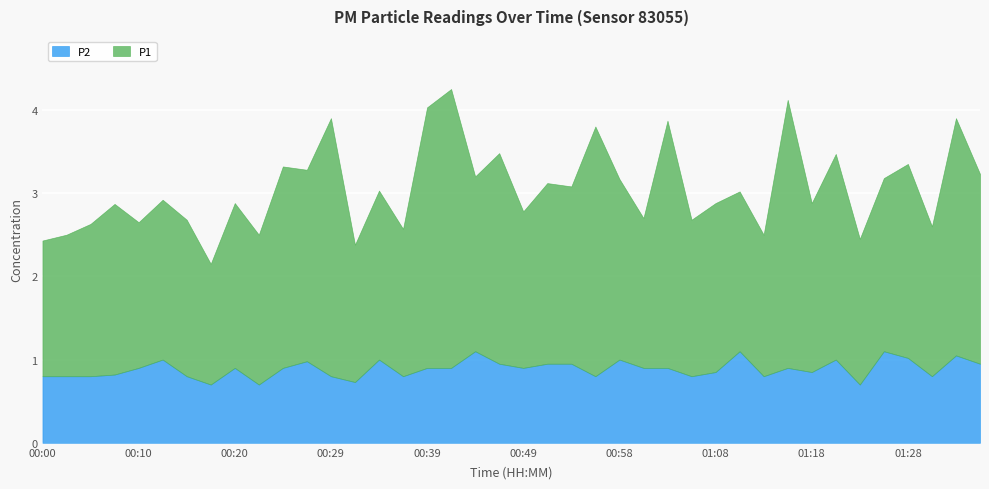

List the series in order of their peak value, highest first.

P1, P2